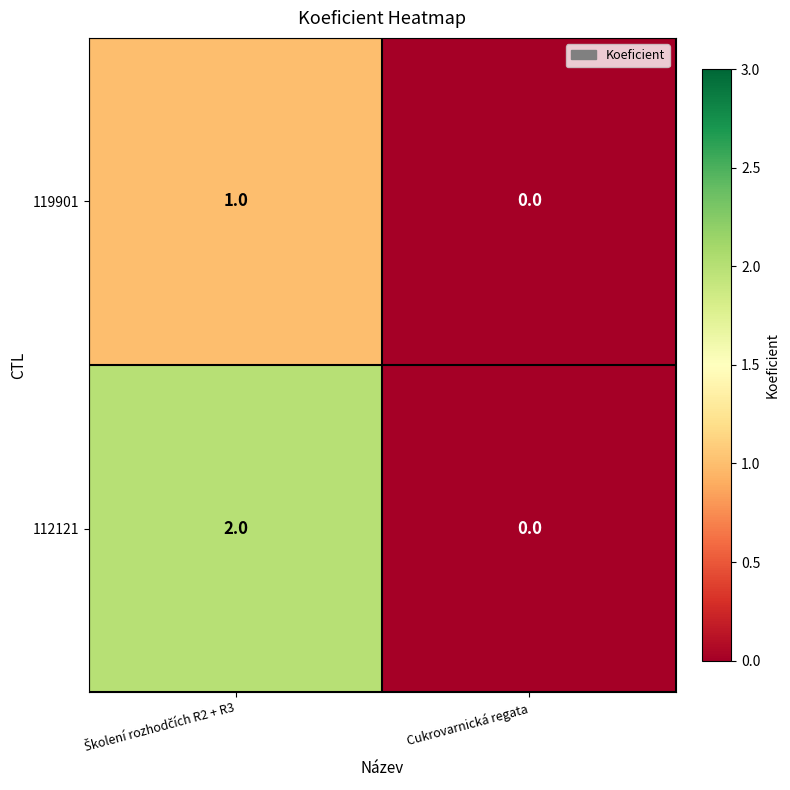

Which category has the lowest value across all series?

Cukrovarnická regata